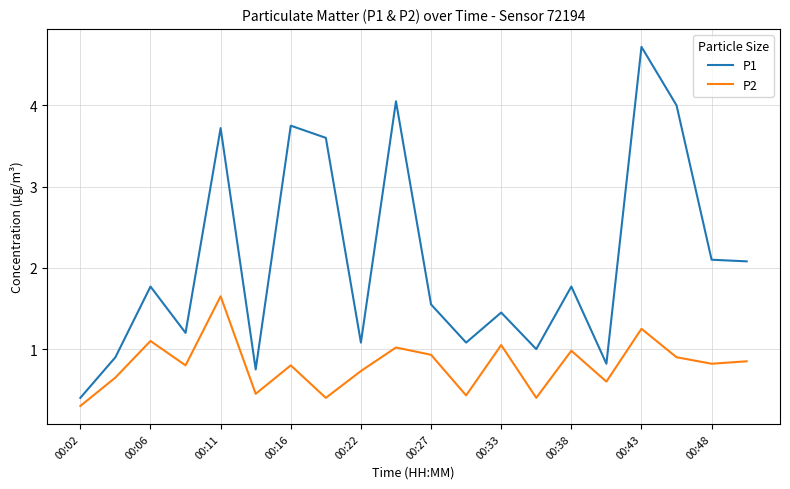

Rank the series by their average value, from lowest to highest.

P2, P1